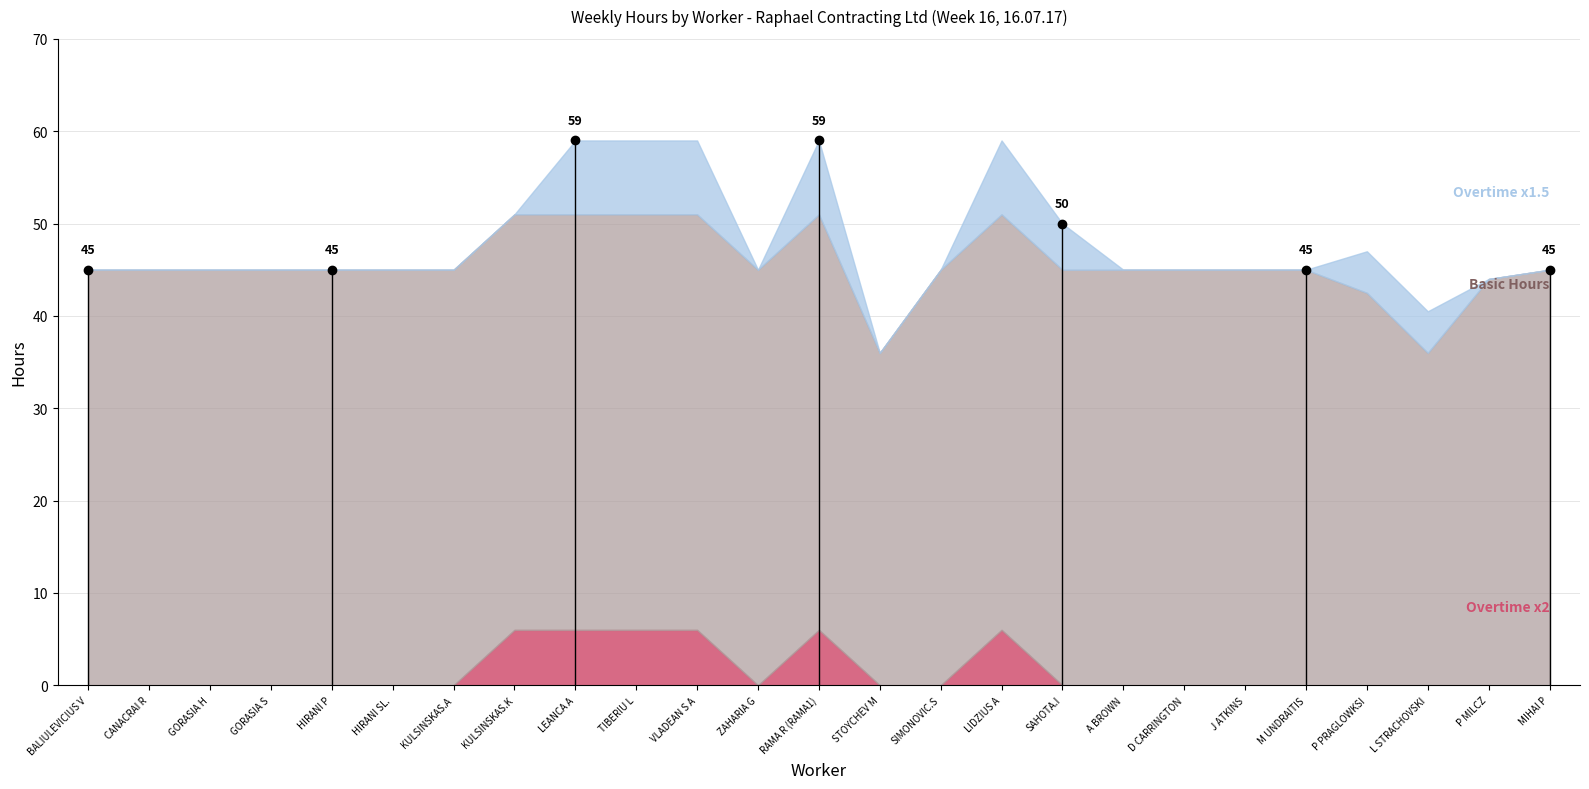

At BALIULEVICIUS V, list the series in order from largest to smallest.

Basic Hours, Overtime x1.5, Overtime x2